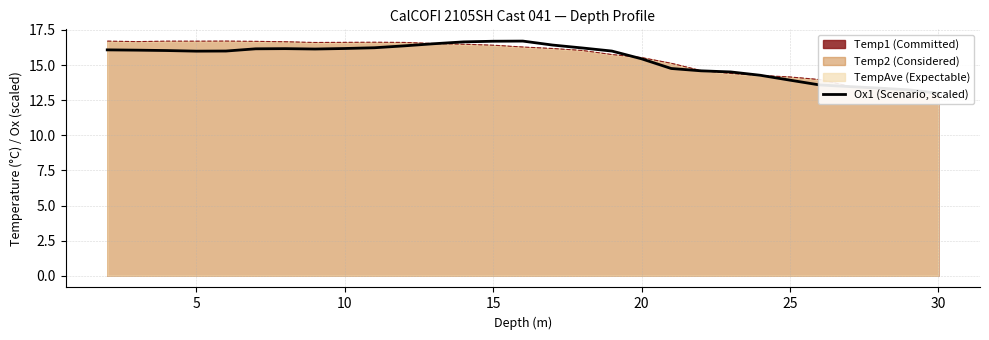

The value at 12 is 24.5. True or false?

False